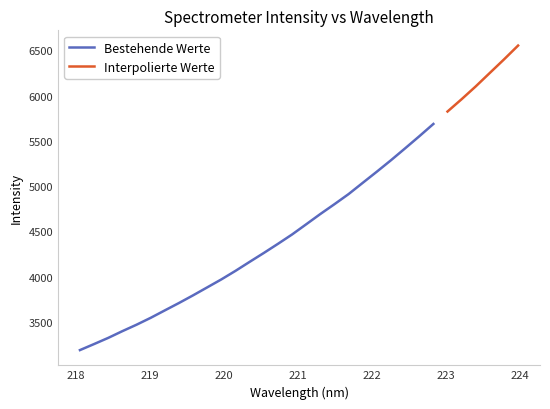

What is the lowest value of the Bestehende Werte series?

3188.0